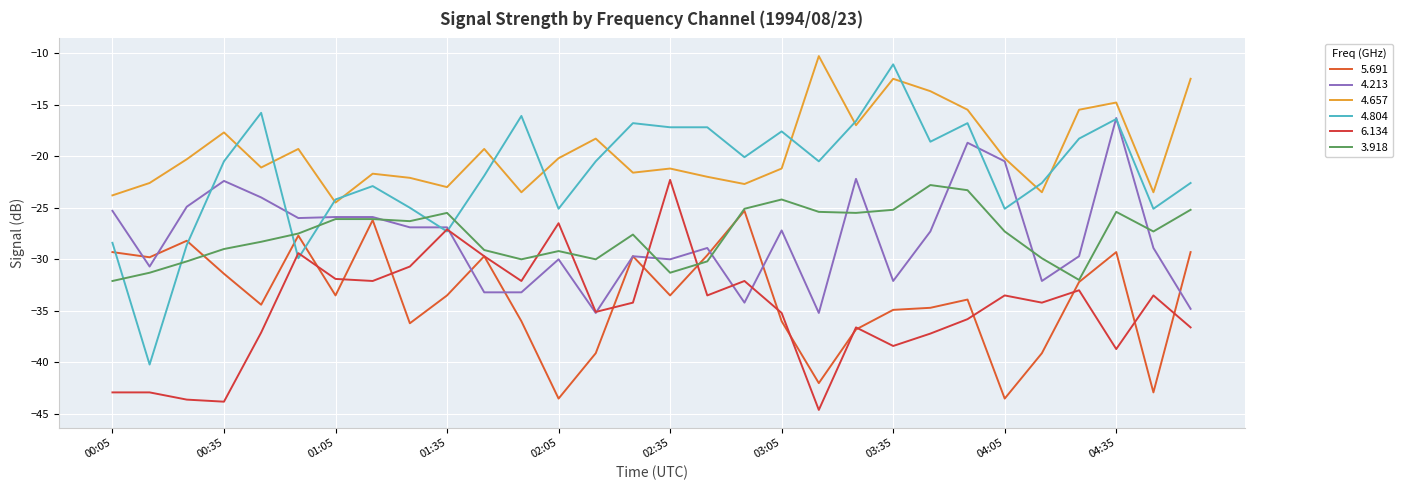

Which label corresponds to the smallest value in the chart?

03:15